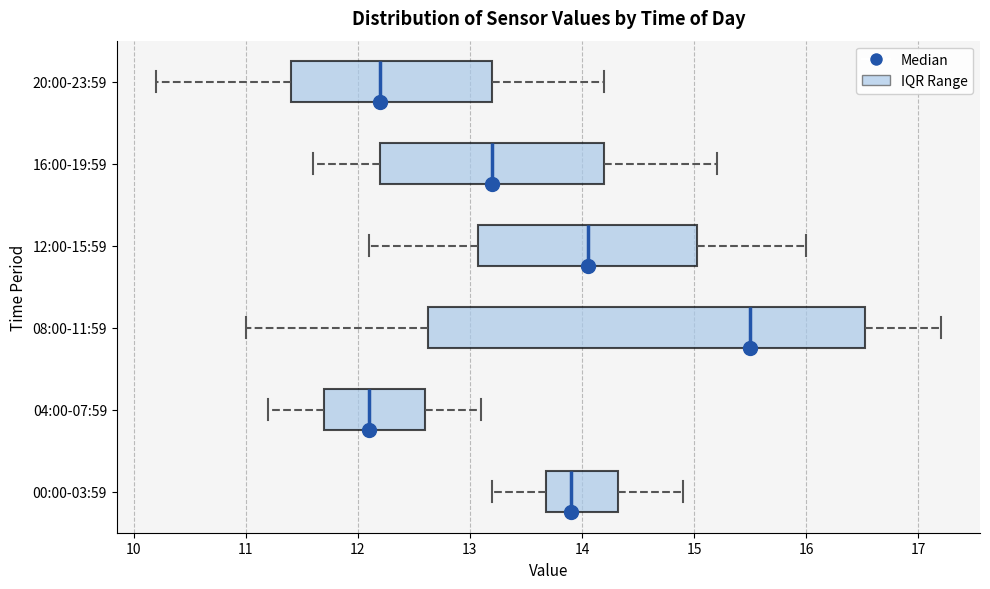

Comparing the boxes themselves (not the whiskers), which one is the widest?

08:00-11:59